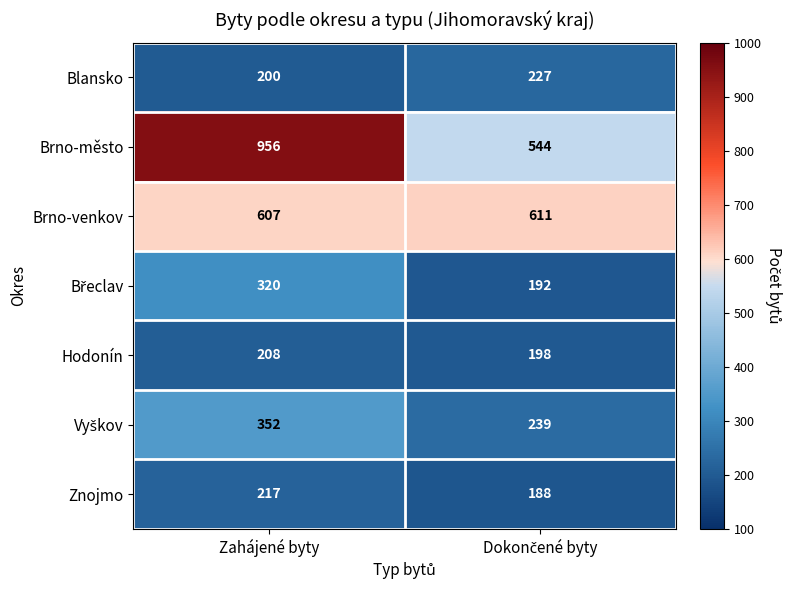

At which label does Brno-venkov reach its minimum?

Zahájené byty